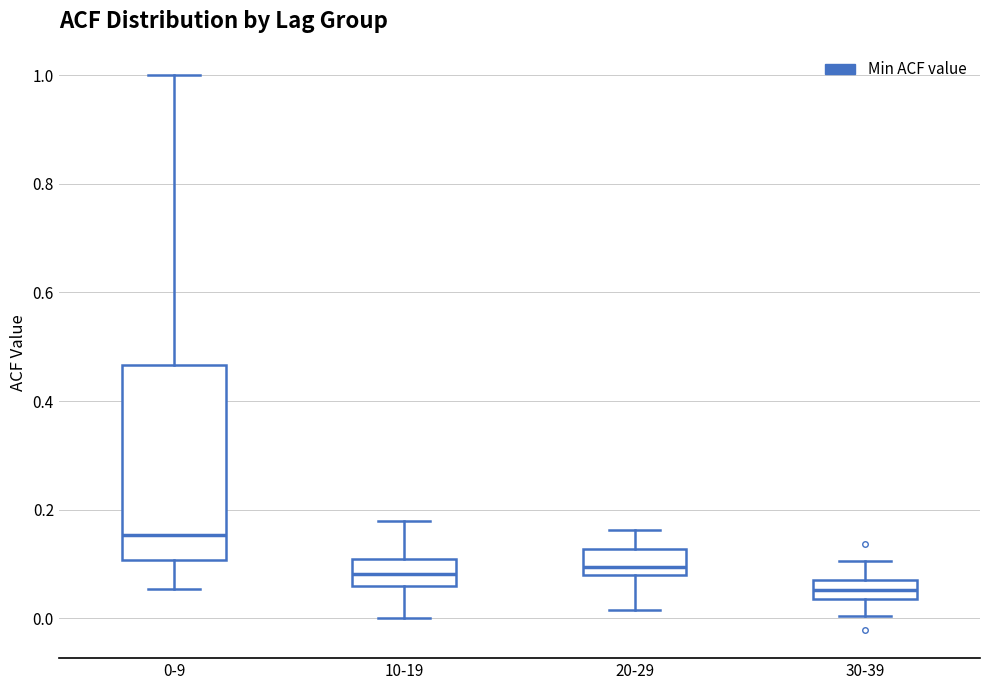

Comparing the boxes themselves (not the whiskers), which one is the tallest?

0-9